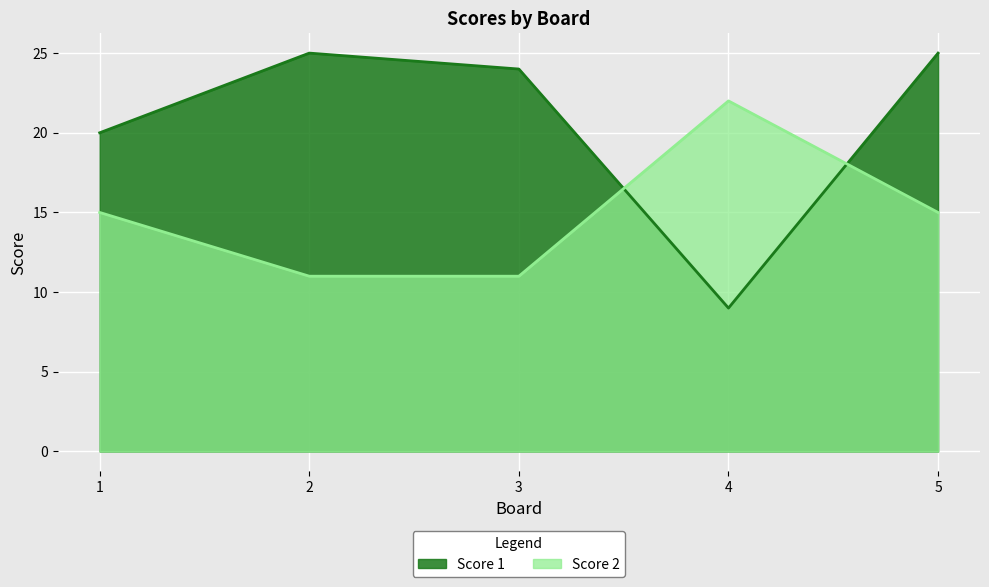

What value does the Score 2 series have at 3?

11